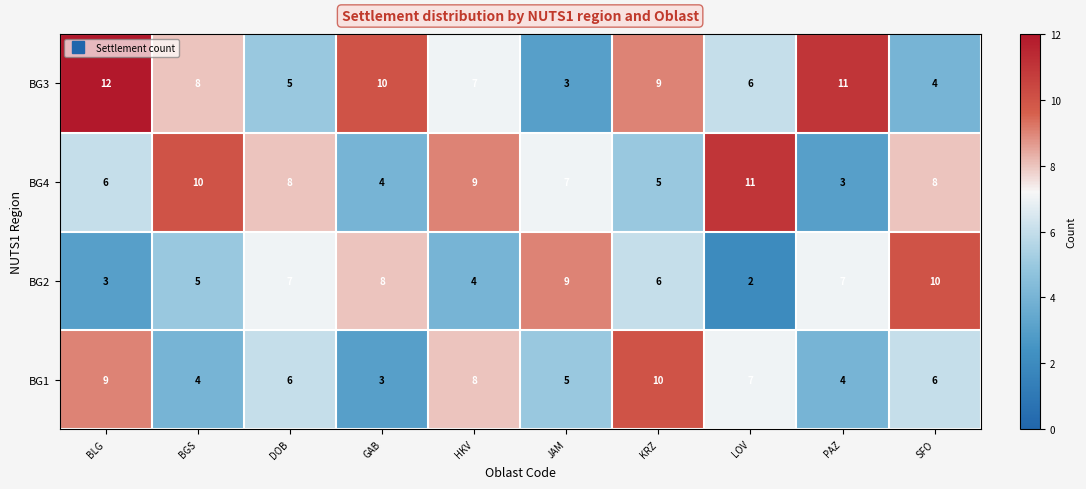

What is the difference between the maximum and minimum values in the BG2 series?

8